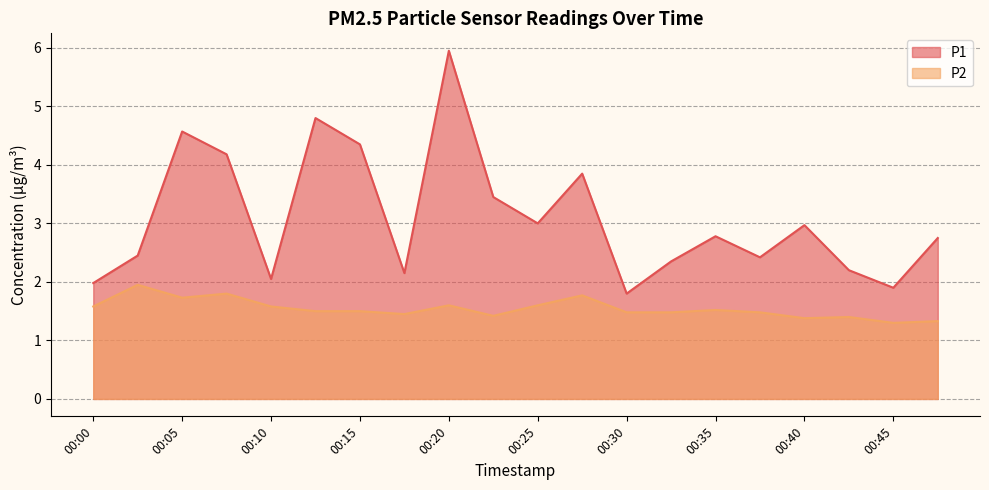

True or false: P1 and P2 intersect in this chart.

False